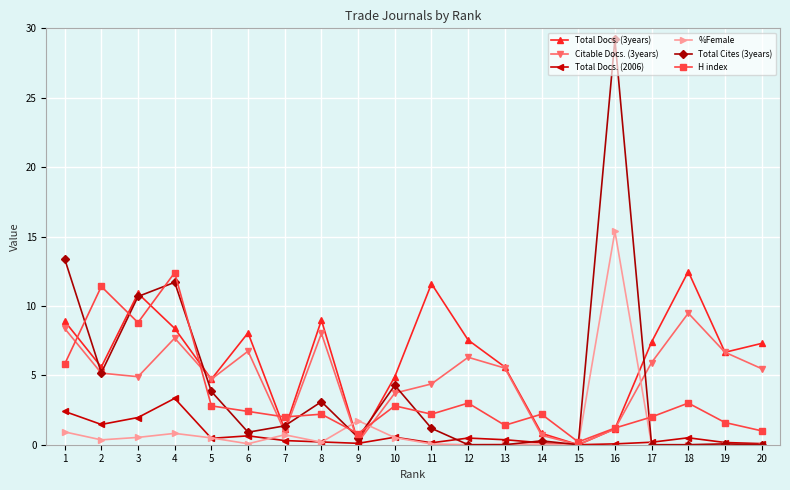

Which series has the widest spread of values?

Total Cites (3years)